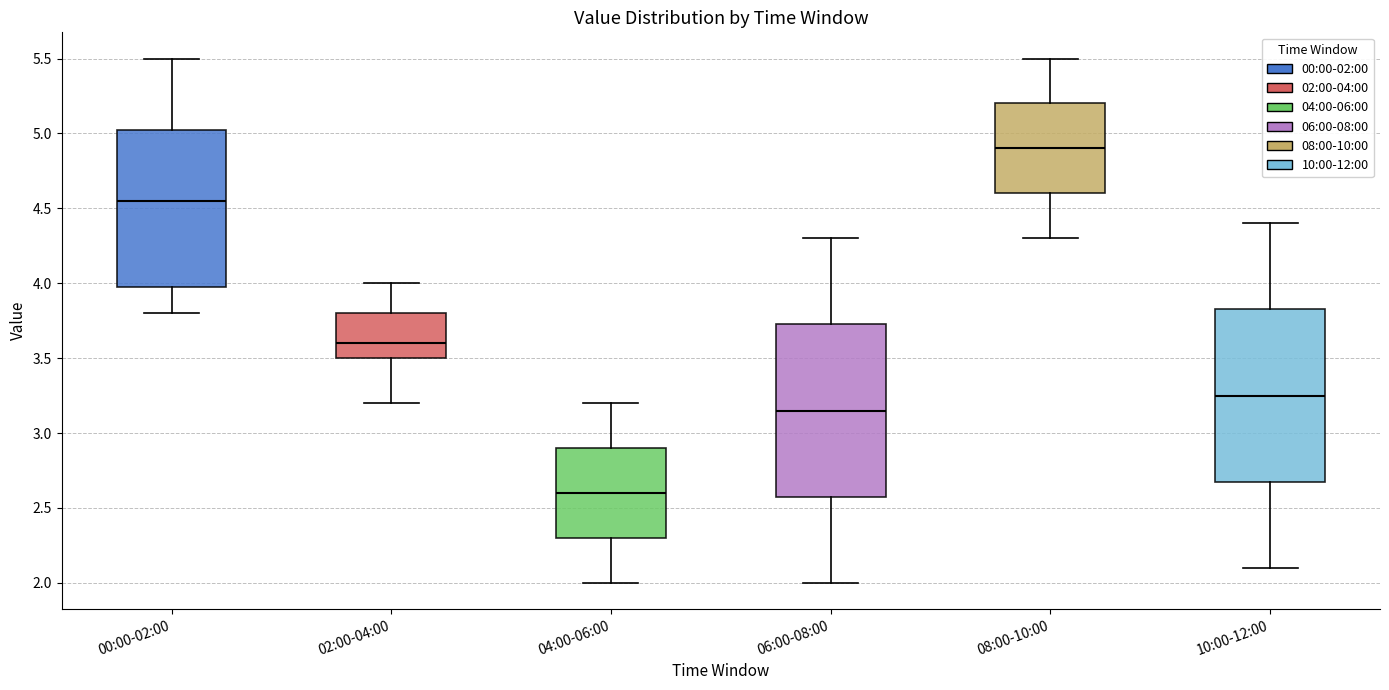

Reading left to right, read every box against the y-axis: the position of its median line, the range the box covers, and the ends of its whiskers. The values are not printed on the chart, so give them approximately, as read against the axis.

00:00-02:00: median 4.55, box 4.00 to 5.05, whiskers 3.80 to 5.50
02:00-04:00: median 3.60, box 3.50 to 3.80, whiskers 3.20 to 4.00
04:00-06:00: median 2.60, box 2.30 to 2.90, whiskers 2.00 to 3.20
06:00-08:00: median 3.15, box 2.60 to 3.75, whiskers 2.00 to 4.30
08:00-10:00: median 4.90, box 4.60 to 5.20, whiskers 4.30 to 5.50
10:00-12:00: median 3.25, box 2.70 to 3.85, whiskers 2.10 to 4.40